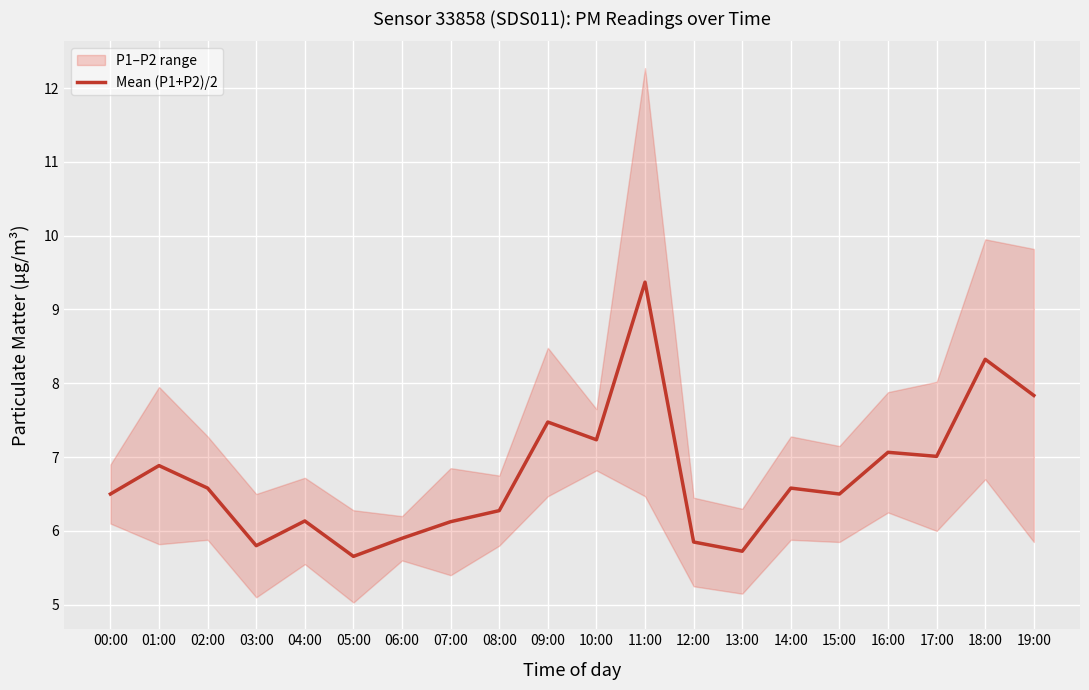

At which category does the chart reach its minimum across all series?

05:00